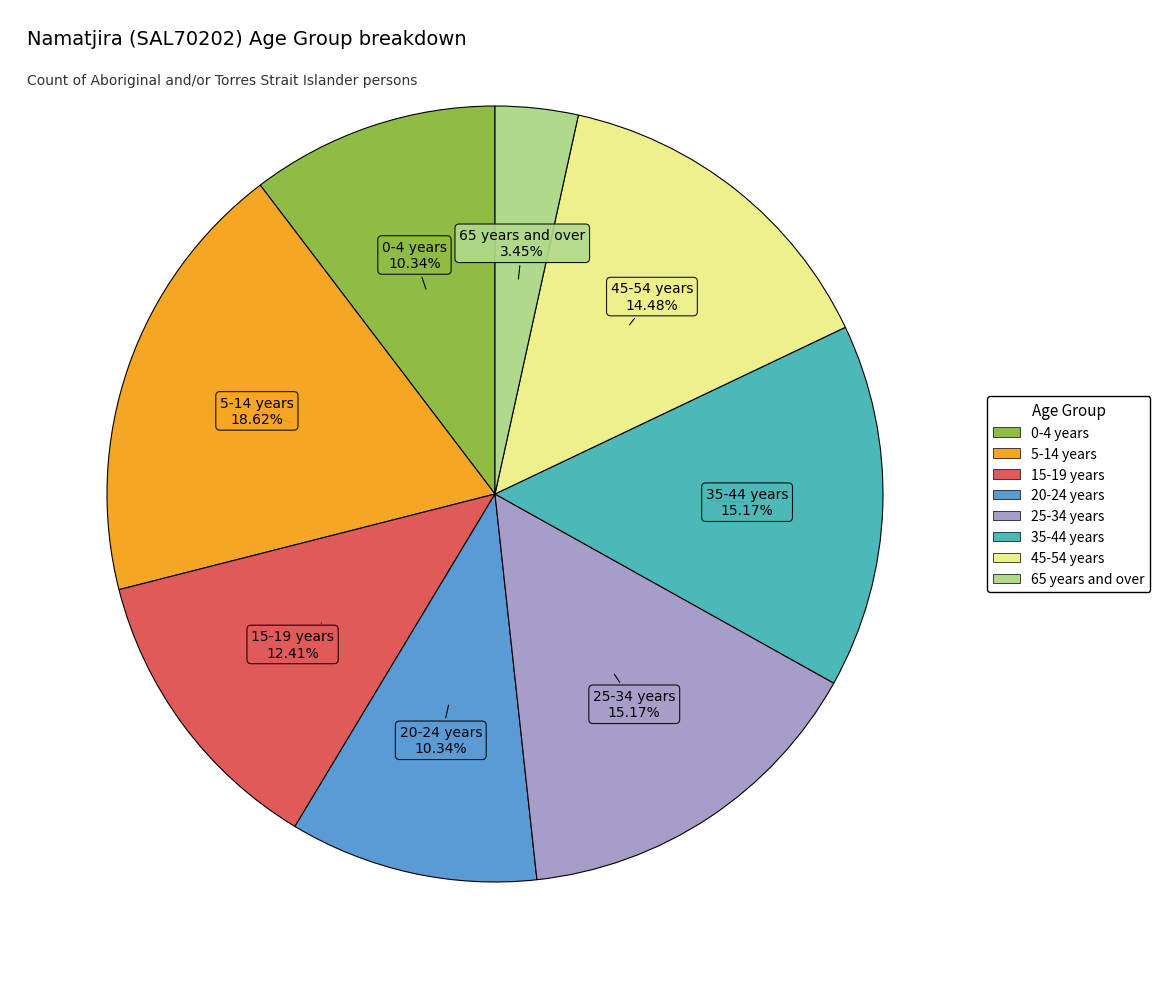

The 20-24 years slice represents 17% of the pie. True or false?

False